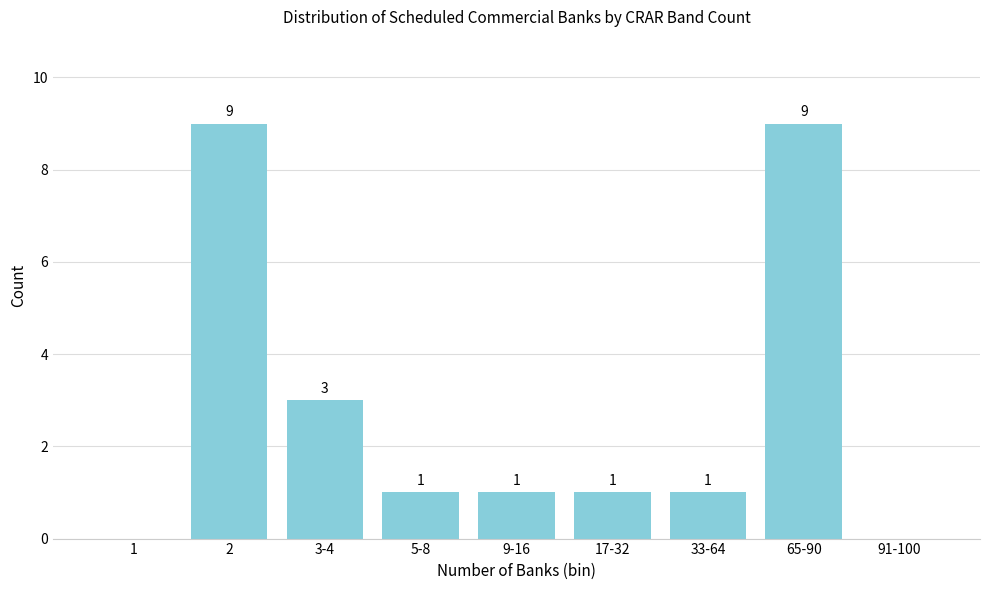

Reading left to right, what are all the values shown in this chart?

1=0	2=9	3-4=3	5-8=1	9-16=1	17-32=1	33-64=1	65-90=9	91-100=0